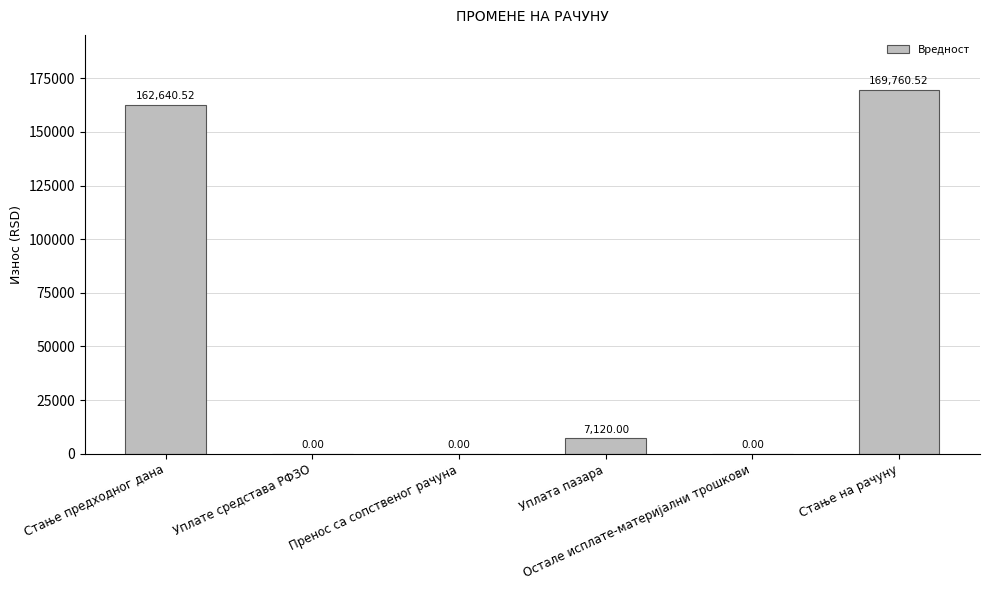

List the labels in order of value, largest first.

Стање на рачуну, Стање предходног дана, Уплата пазара, Уплате средстава РФЗО, Пренос са сопственог рачуна, Остале исплате-материјални трошкови